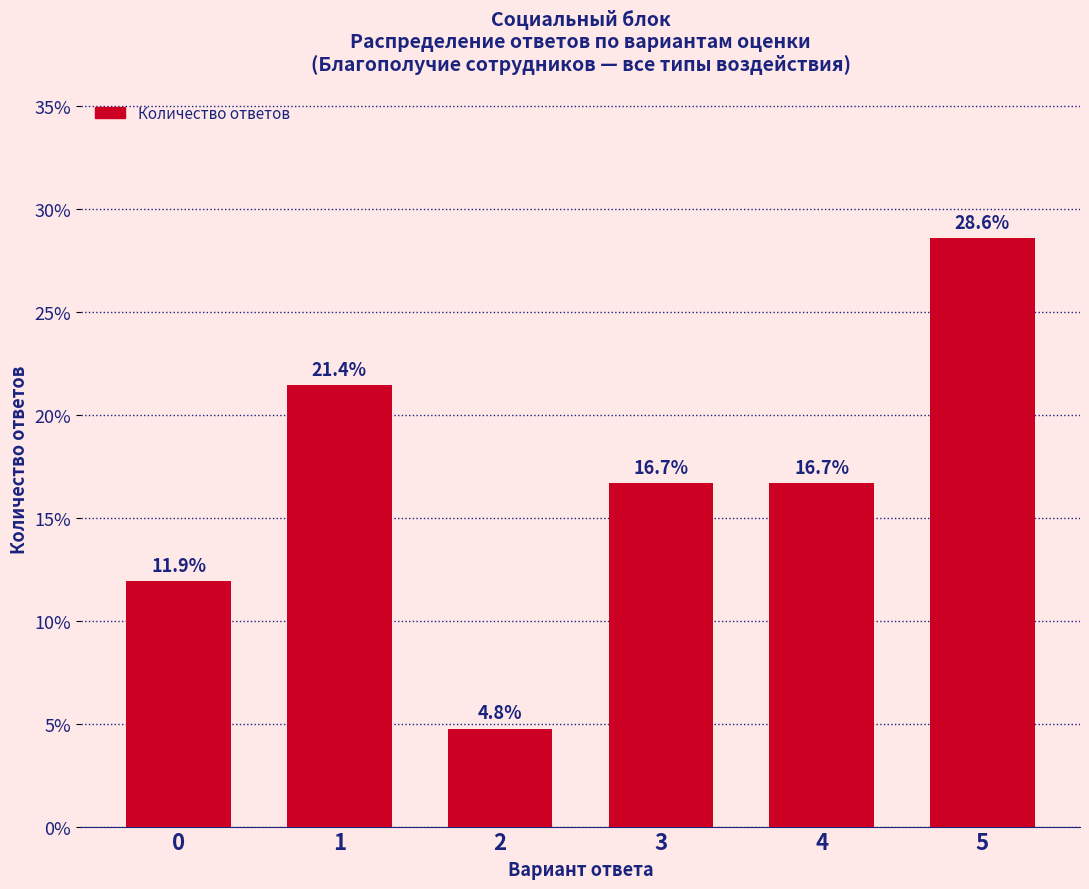

Reading left to right, transcribe all the data shown in this chart.

11.9	21.4	4.8	16.7	16.7	28.6